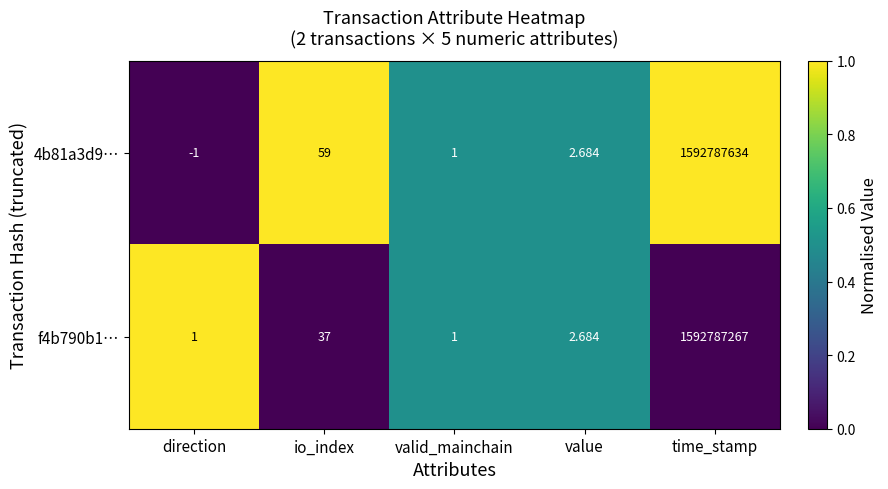

At which label is 4b81a3d9… closest to 796393816?

io_index